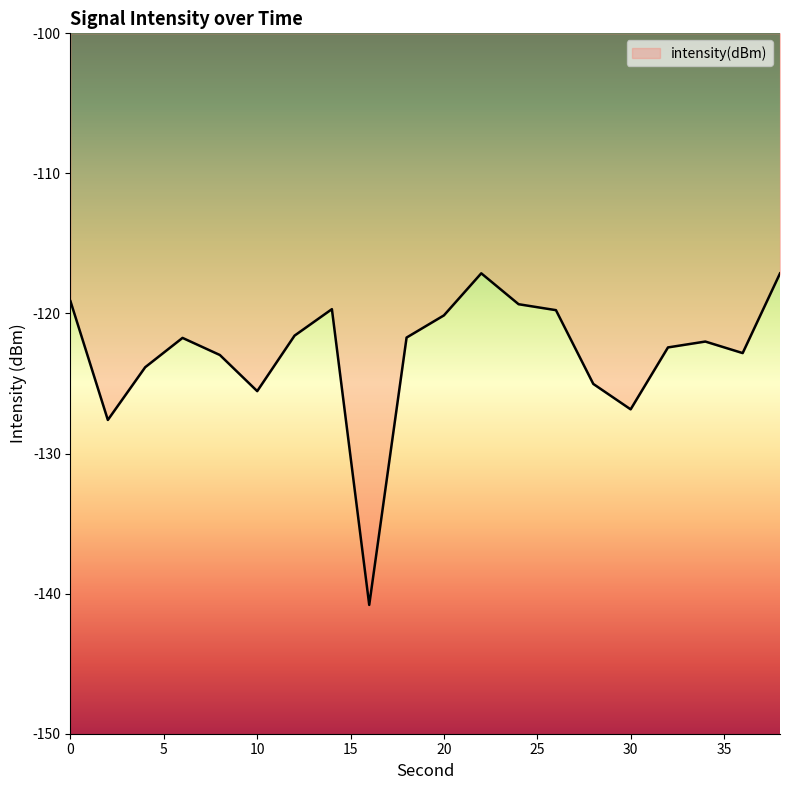

What is the smallest value displayed?

-140.8